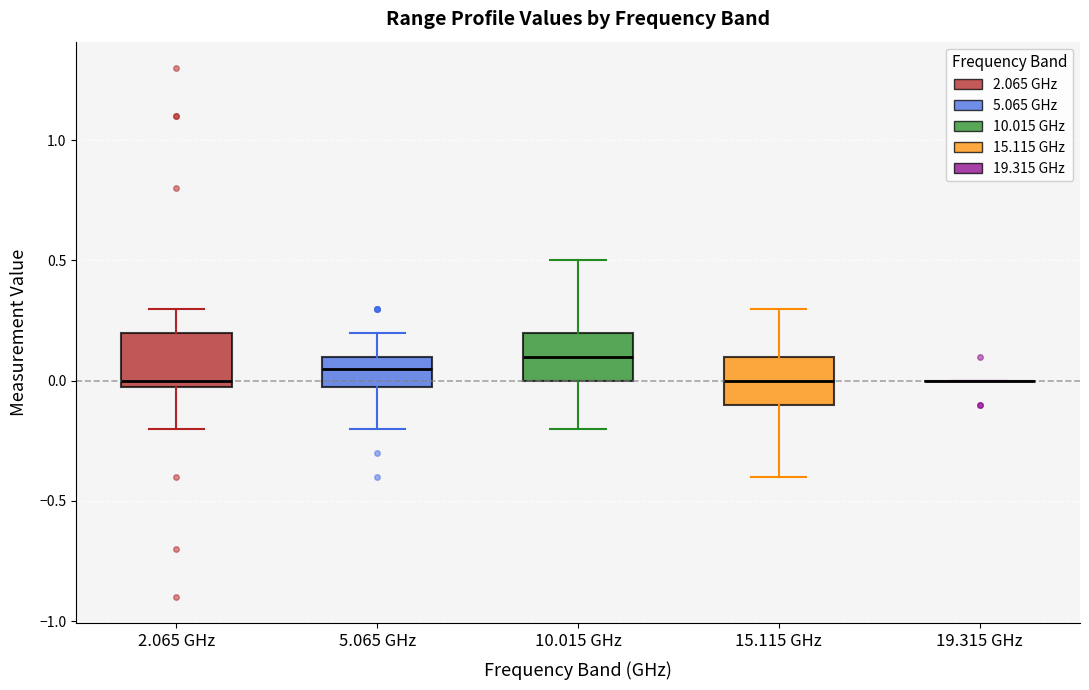

Reading left to right, transcribe this box plot: for each box, give where its median line is, the range the box spans, and where its two whiskers end, as read against the y-axis. The values are not printed on the chart, so give them approximately, as read against the axis.

2.065 GHz: median 0.00 (just above the box's lower edge), box 0.00 to 0.20, whiskers -0.20 to 0.30
5.065 GHz: median 0.05, box 0.00 to 0.10, whiskers -0.20 to 0.20
10.015 GHz: median 0.10, box 0.00 to 0.20, whiskers -0.20 to 0.50
15.115 GHz: median 0.00, box -0.10 to 0.10, whiskers -0.40 to 0.30
19.315 GHz: box collapsed to a line at 0.00, whiskers 0.00 to 0.00